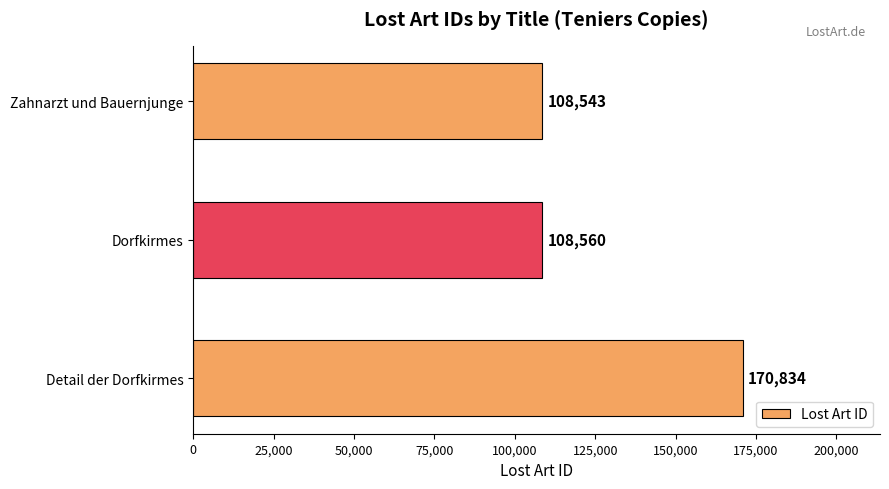

Approximately how many times larger is the value at Detail der Dorfkirmes compared to Zahnarzt und Bauernjunge?

1.6